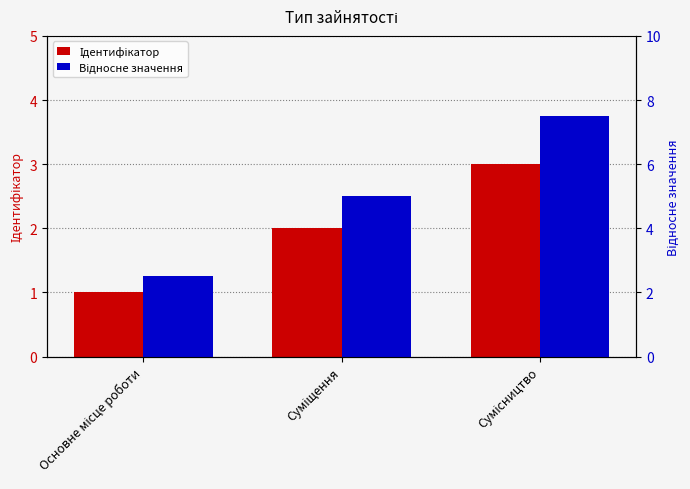

Between Основне місце роботи and Сумісництво, which series saw the biggest shift?

Відносне значення